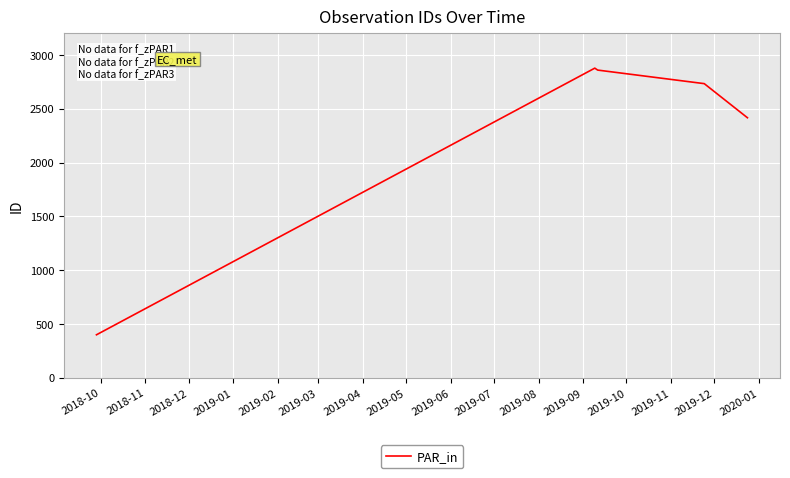

True or false: the data has more than 2 interior local peaks.

False